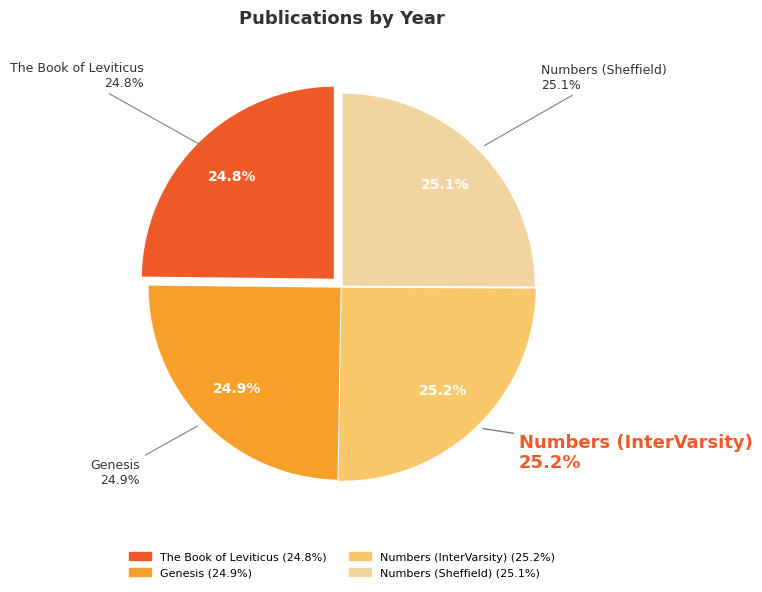

Does Numbers (Sheffield) represent more than half of the total?

No